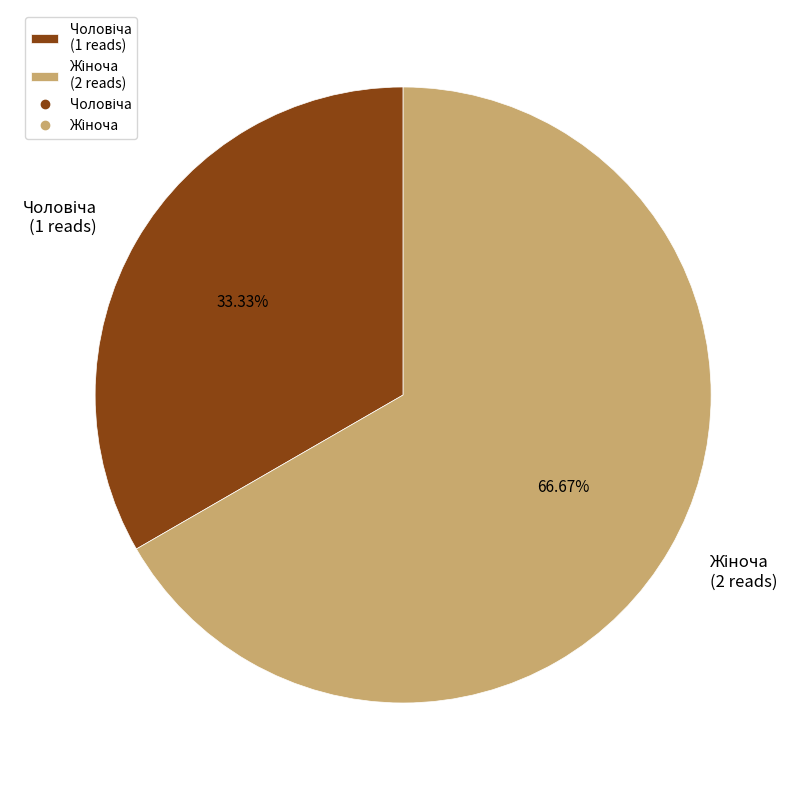

Is there any slice that represents more than half of the pie?

Yes